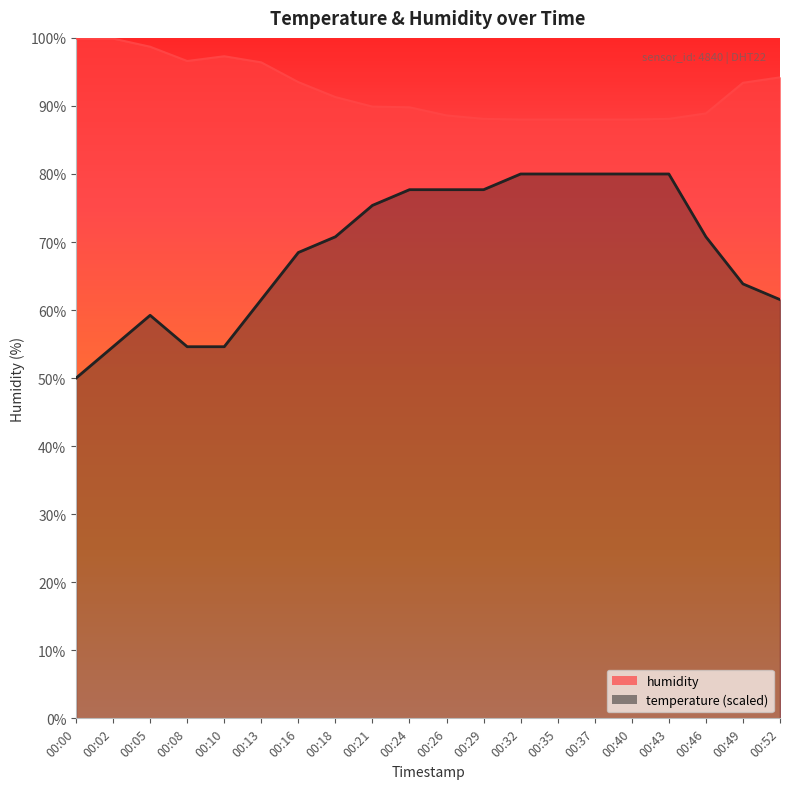

True or false: temperature and humidity cross at least once.

False